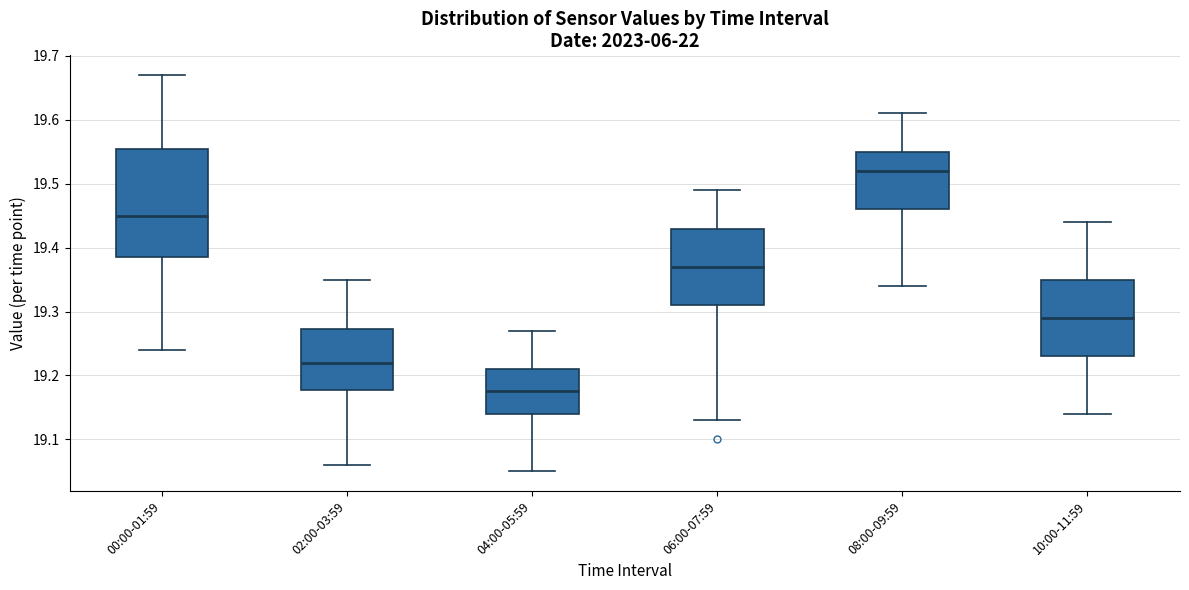

Reading left to right, read every box against the y-axis: the position of its median line, the range the box covers, and the ends of its whiskers. The values are not printed on the chart, so give them approximately, as read against the axis.

00:00-01:59: median 19.45, box 19.39 to 19.56, whiskers 19.24 to 19.67
02:00-03:59: median 19.22, box 19.18 to 19.27, whiskers 19.06 to 19.35
04:00-05:59: median 19.18, box 19.14 to 19.21, whiskers 19.05 to 19.27
06:00-07:59: median 19.37, box 19.31 to 19.43, whiskers 19.13 to 19.49
08:00-09:59: median 19.52, box 19.46 to 19.55, whiskers 19.34 to 19.61
10:00-11:59: median 19.29, box 19.23 to 19.35, whiskers 19.14 to 19.44